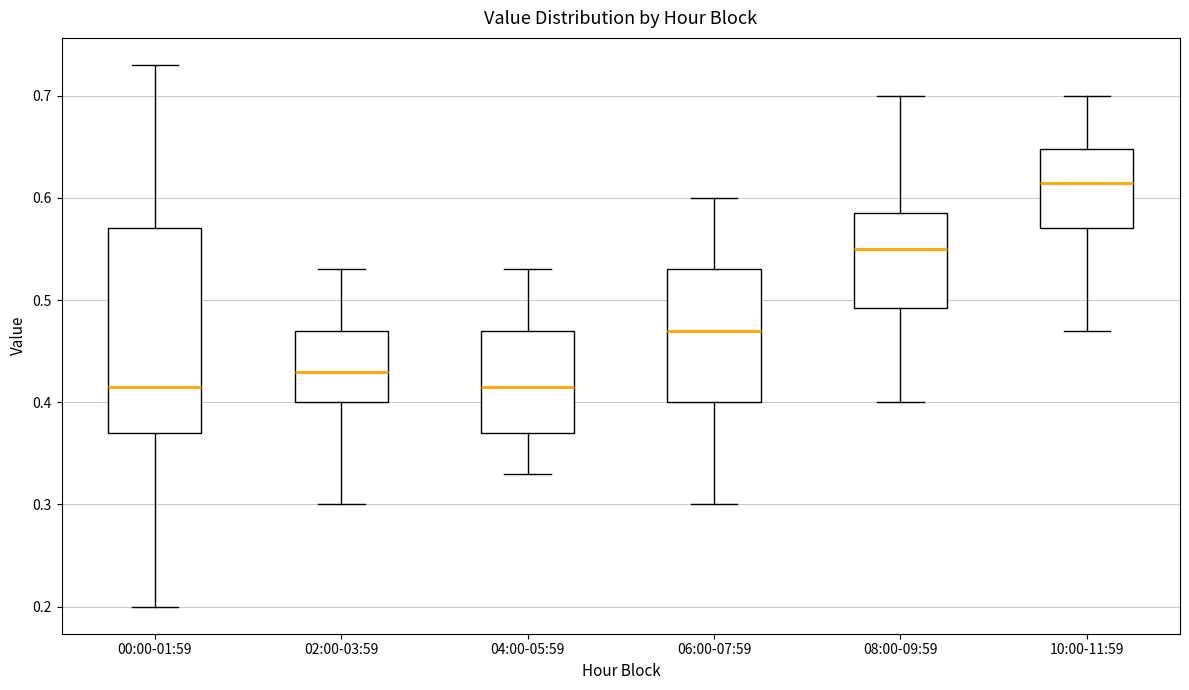

Which box is the tallest, from its lower edge to its upper edge?

00:00-01:59